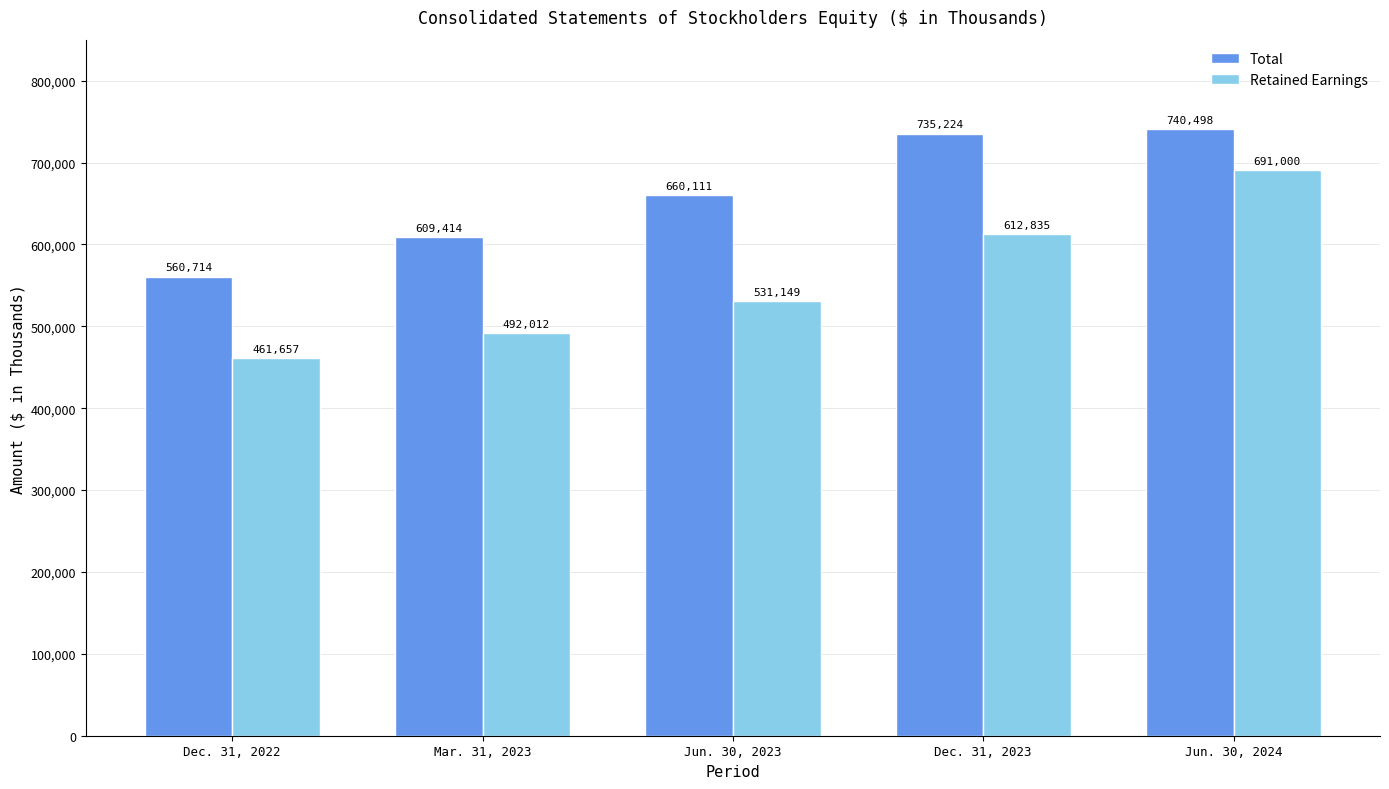

Which series changed the most between Mar. 31, 2023 and Jun. 30, 2023?

Total